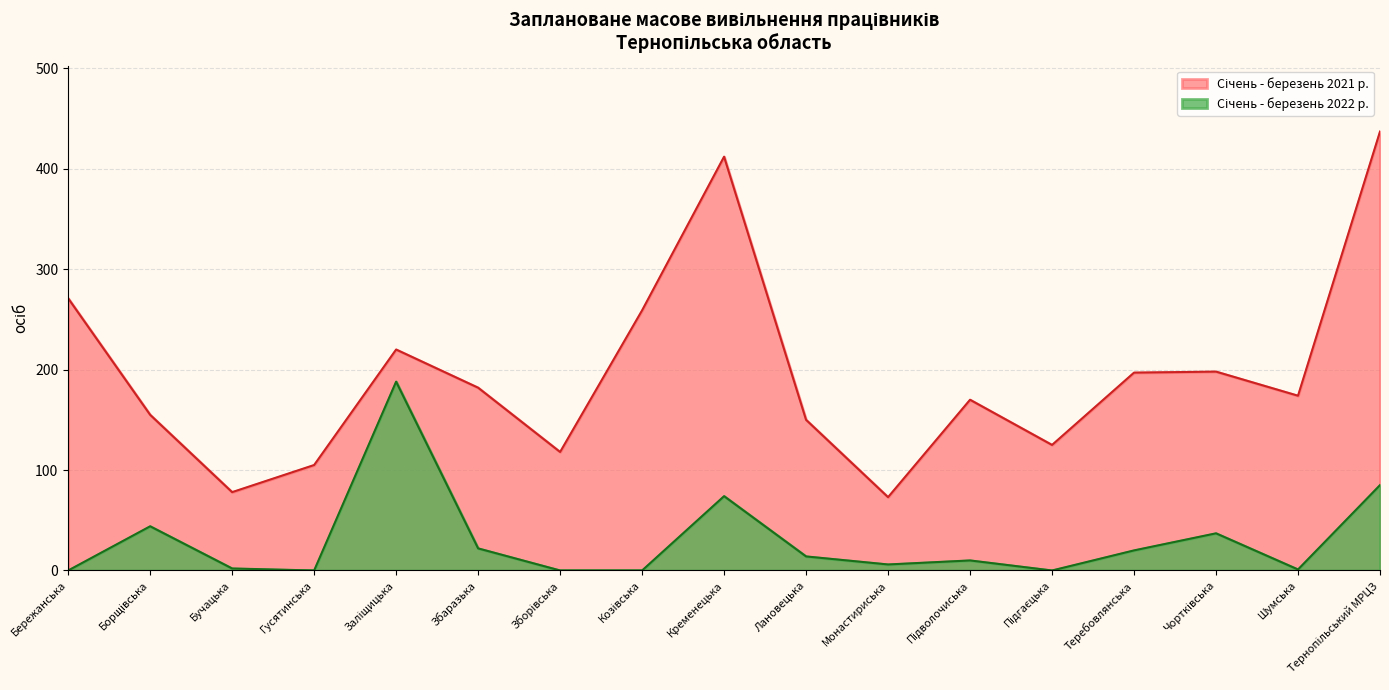

How many data points in Січень - березень 2021 р. are above 174?

8